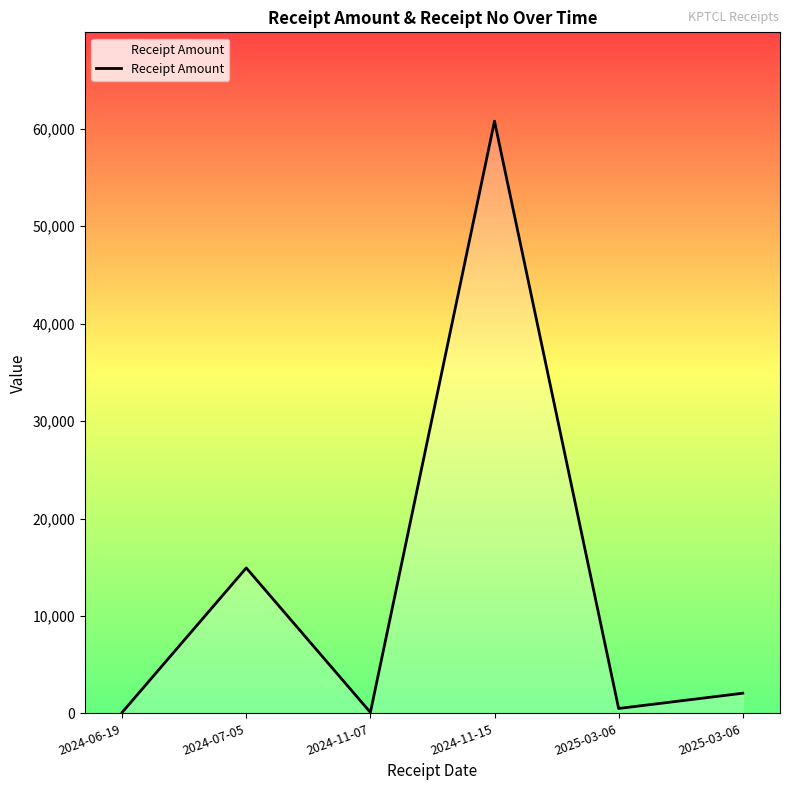

What is the label of the 2nd point from the right?

2025-03-06